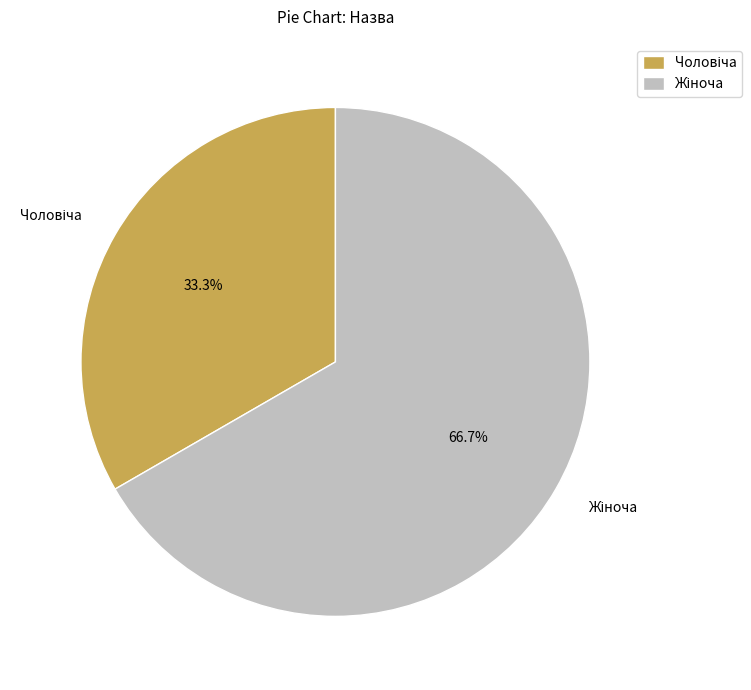

Does any single category account for the majority?

Yes